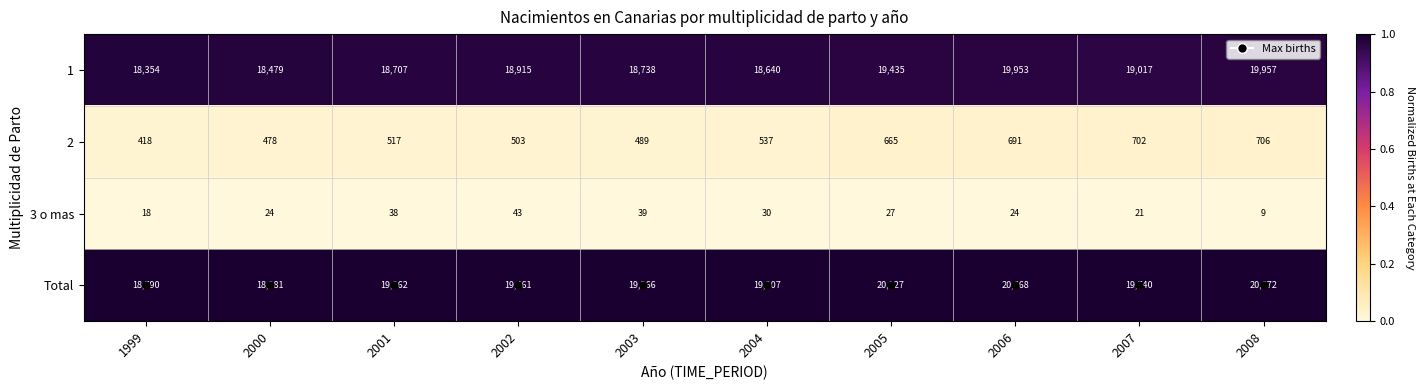

Which label corresponds to the largest value in the chart?

2008